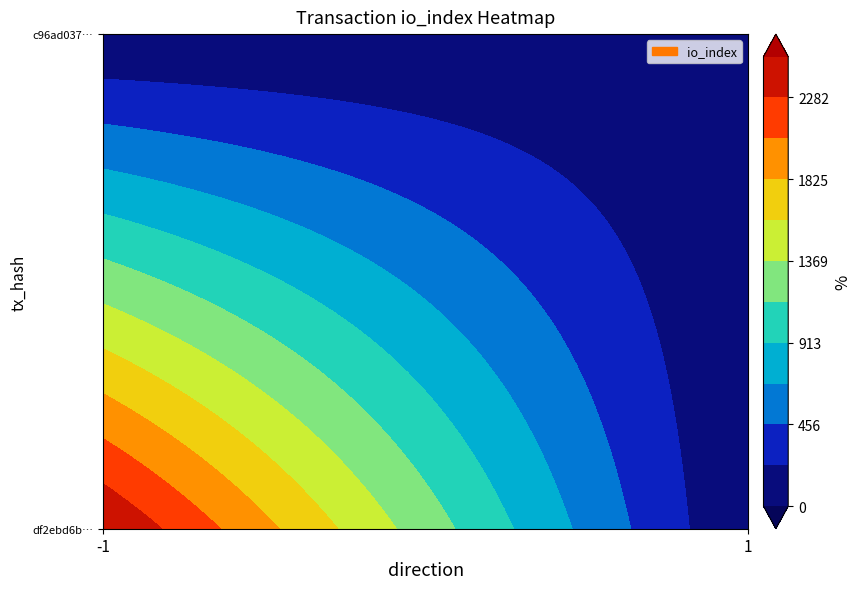

What is the greatest value displayed?

2510